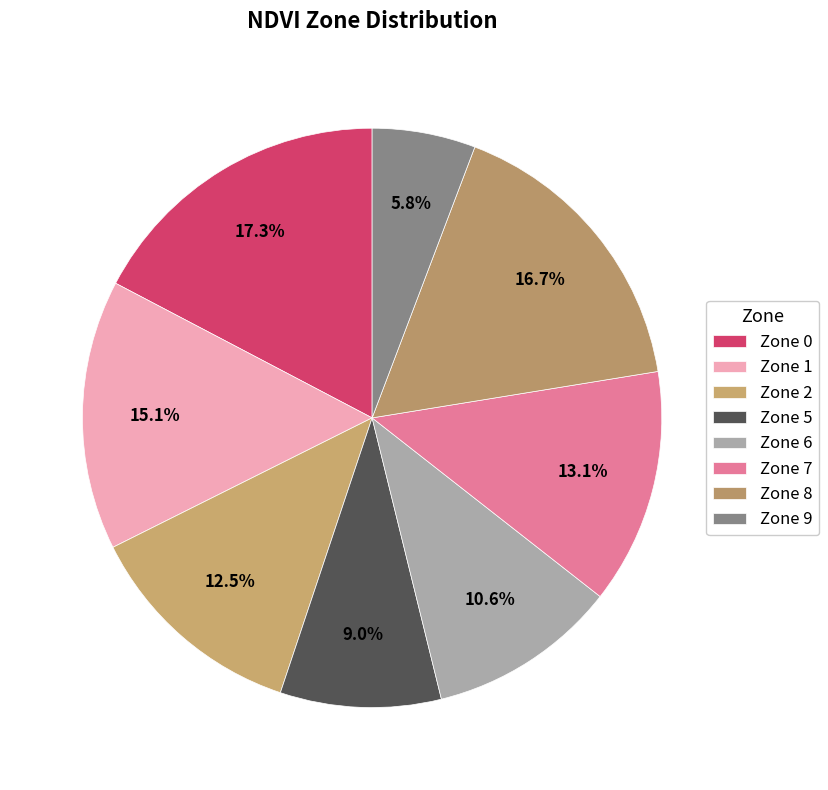

What is the largest slice in the pie chart?

Zone 0